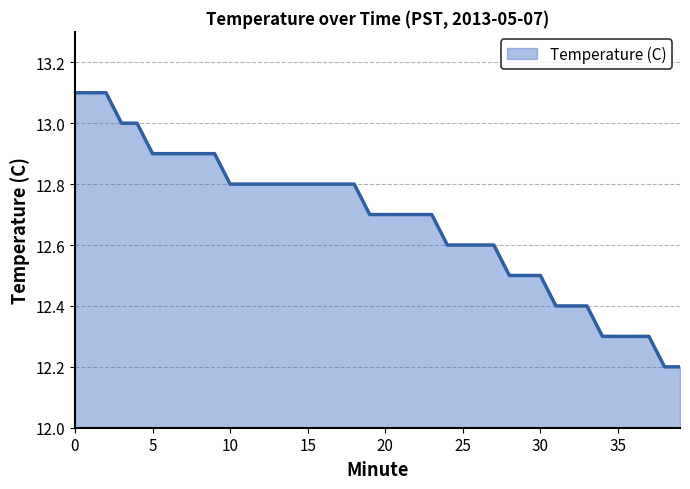

How many lines are shown in the chart?

1